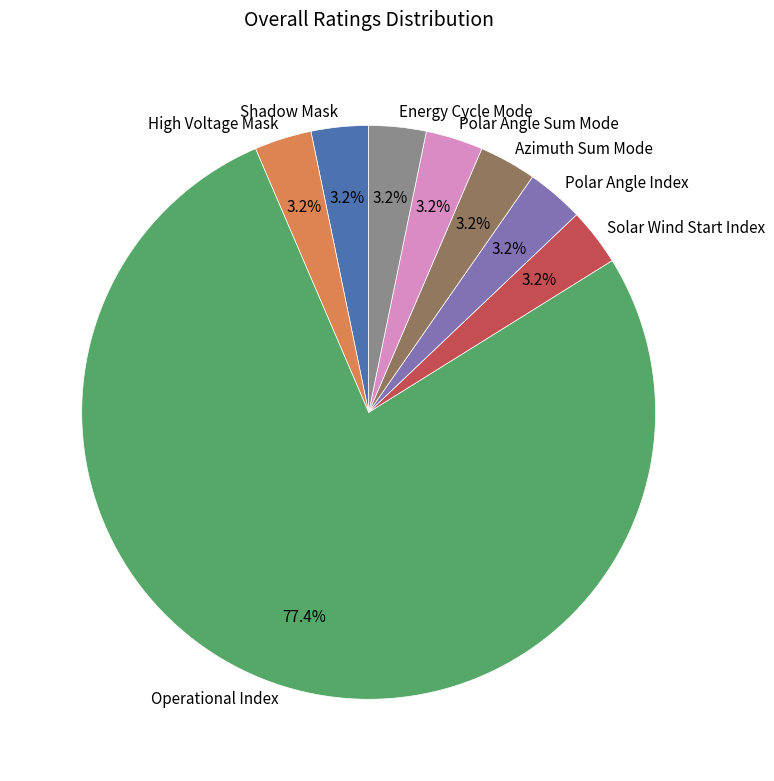

Is Polar Angle Sum Mode the majority of the pie?

No